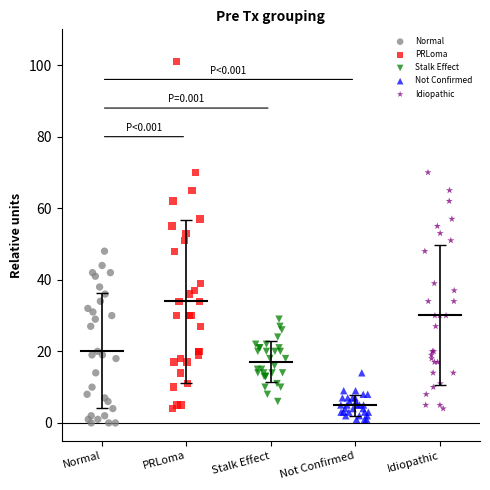

Which series reaches the maximum Y coordinate?

PRLoma